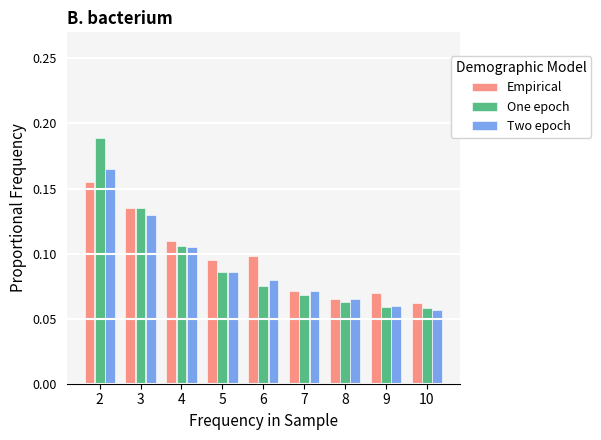

What is the sum of all One epoch values?

0.8